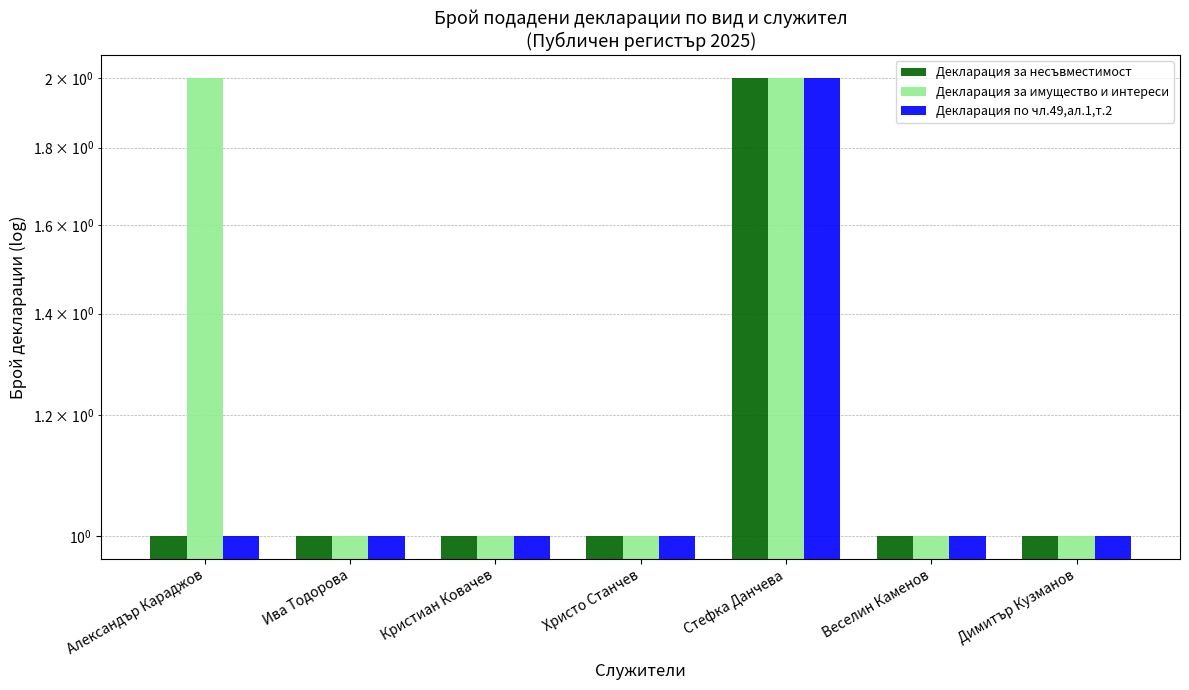

Count the number of data series in this chart.

3